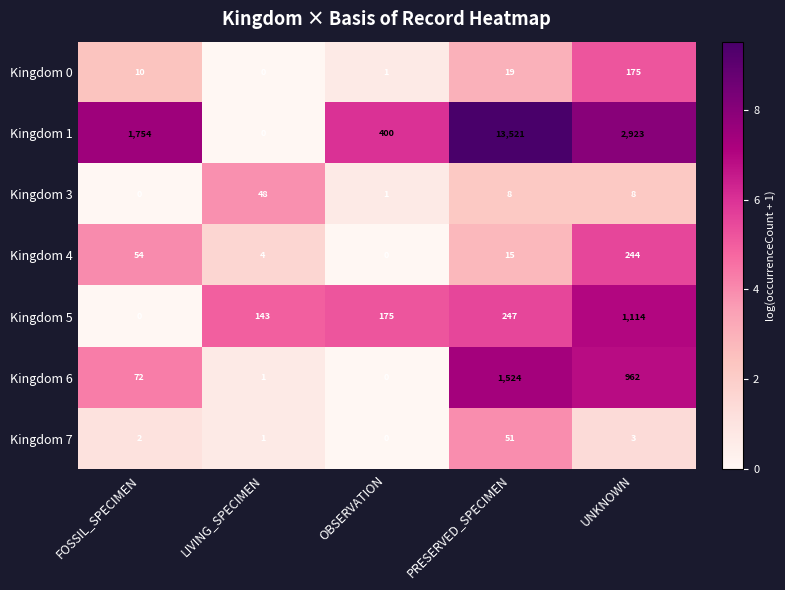

Rank the series by their maximum value, from lowest to highest.

Kingdom 3, Kingdom 7, Kingdom 0, Kingdom 4, Kingdom 5, Kingdom 6, Kingdom 1